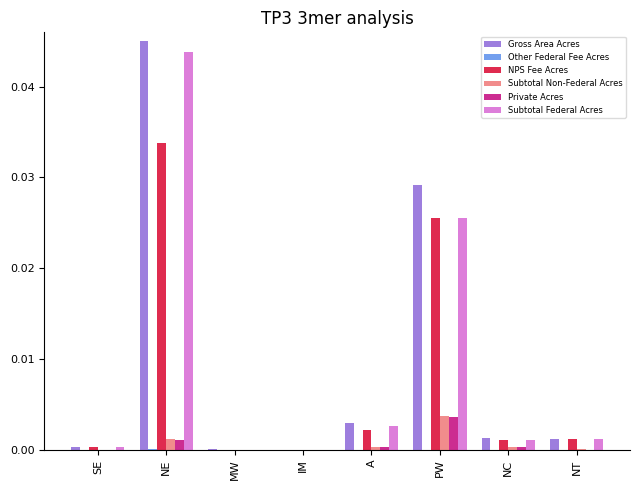

Which series changed the most between A and PW?

Gross Area Acres